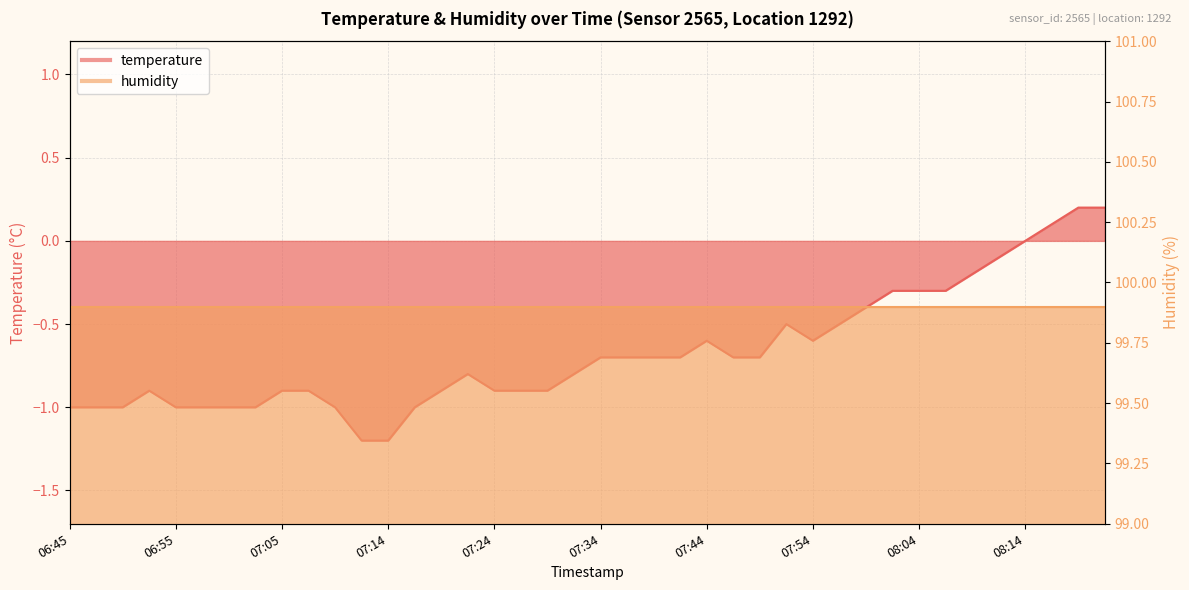

Reading left to right, transcribe all the data shown in this chart.

-1.0	-1.0	-1.0	-0.9	-1.0	-1.0	-1.0	-1.0	-0.9	-0.9	-1.0	-1.2	-1.2	-1.0	-0.9	-0.8	-0.9	-0.9	-0.9	-0.8	-0.7	-0.7	-0.7	-0.7	-0.6	-0.7	-0.7	-0.5	-0.6	-0.5	-0.4	-0.3	-0.3	-0.3	-0.2	-0.1	0.0	0.1	0.2	0.2